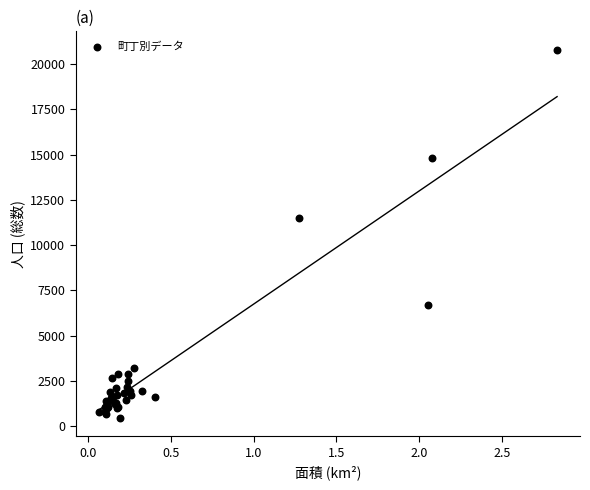

What Y value in the scatter plot is closest to 10629?

11491